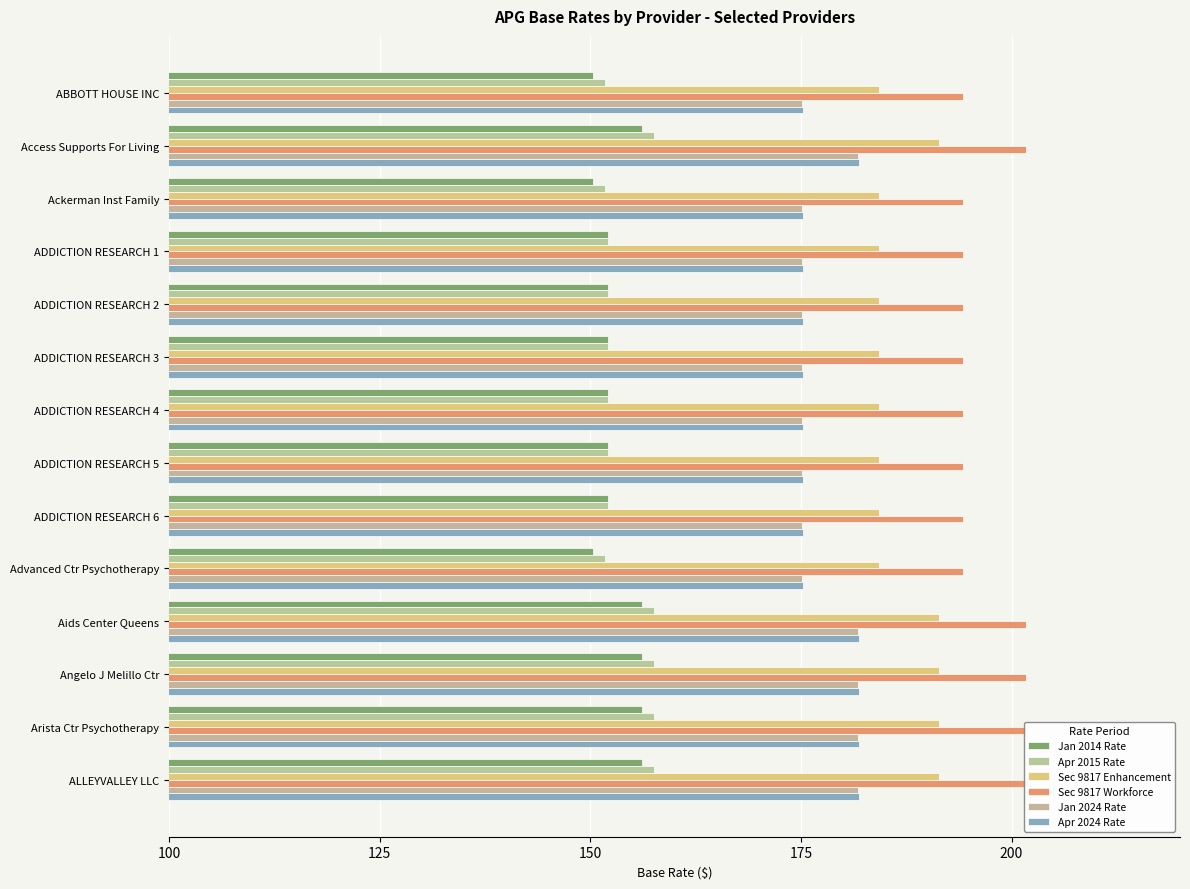

Which has a higher value, ADDICTION RESEARCH 4 or ADDICTION RESEARCH 5?

ADDICTION RESEARCH 4